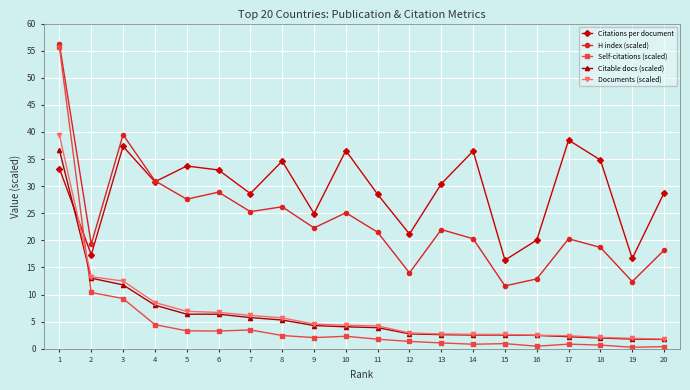

What is the sum of the Self-citations (scaled) values at 12 and 7?

4.8